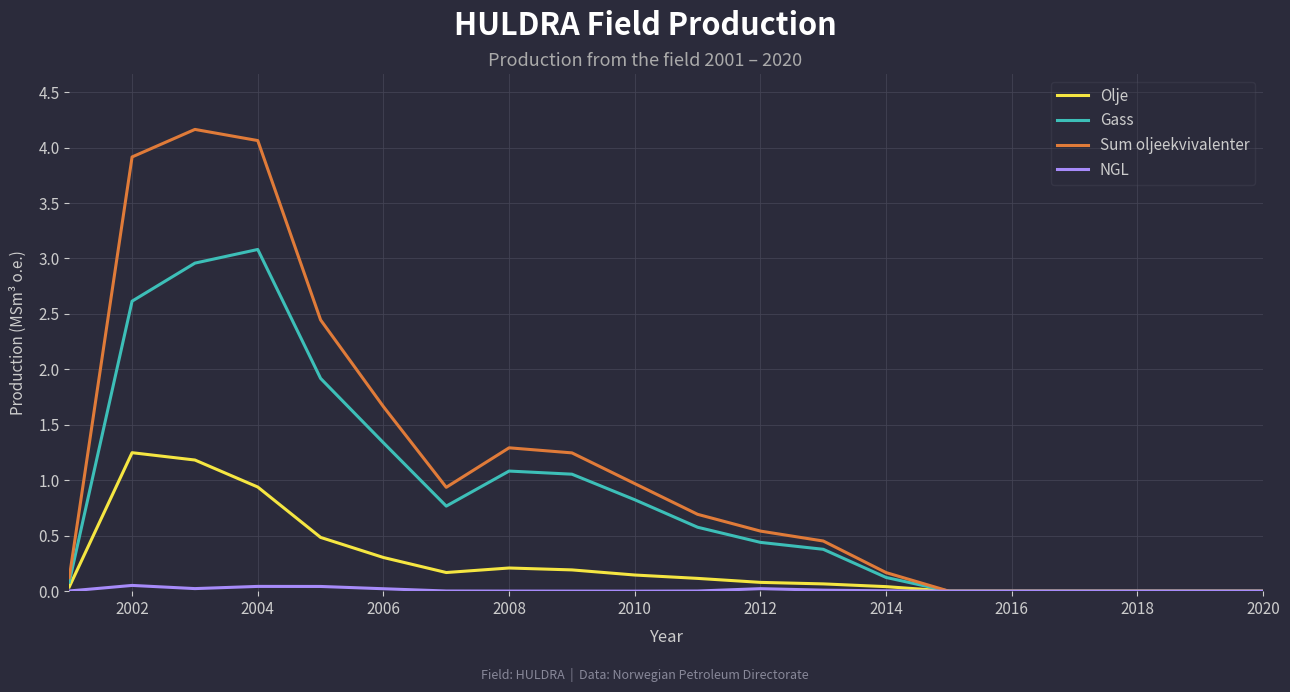

Rank the series by their maximum value, from highest to lowest.

Sum oljeekvivalenter, Gass, Olje, NGL